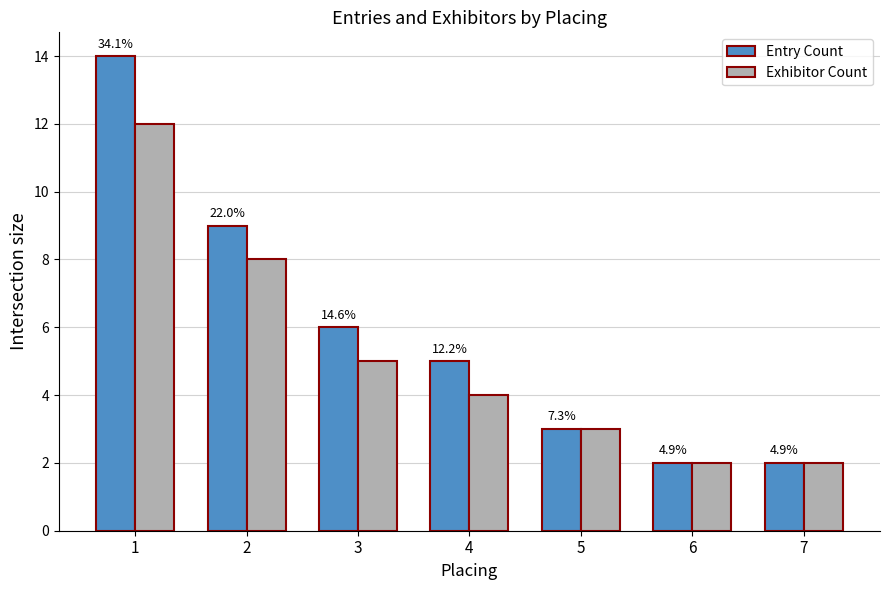

True or false: Exhibitor Count has a value of 4 at 4.

True